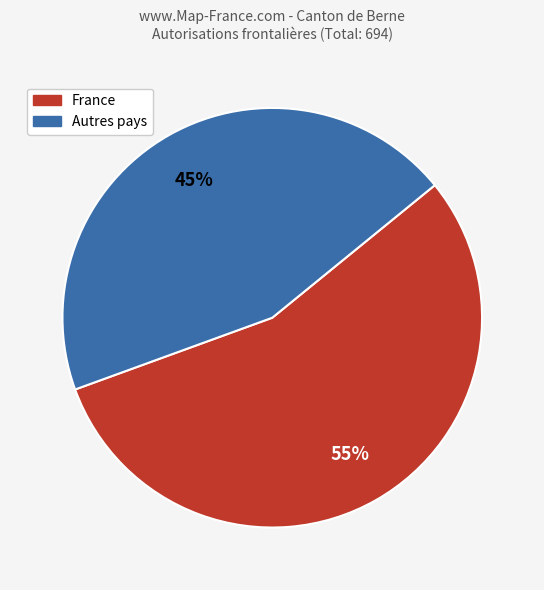

To the nearest percent, what is the average slice percentage?

50%